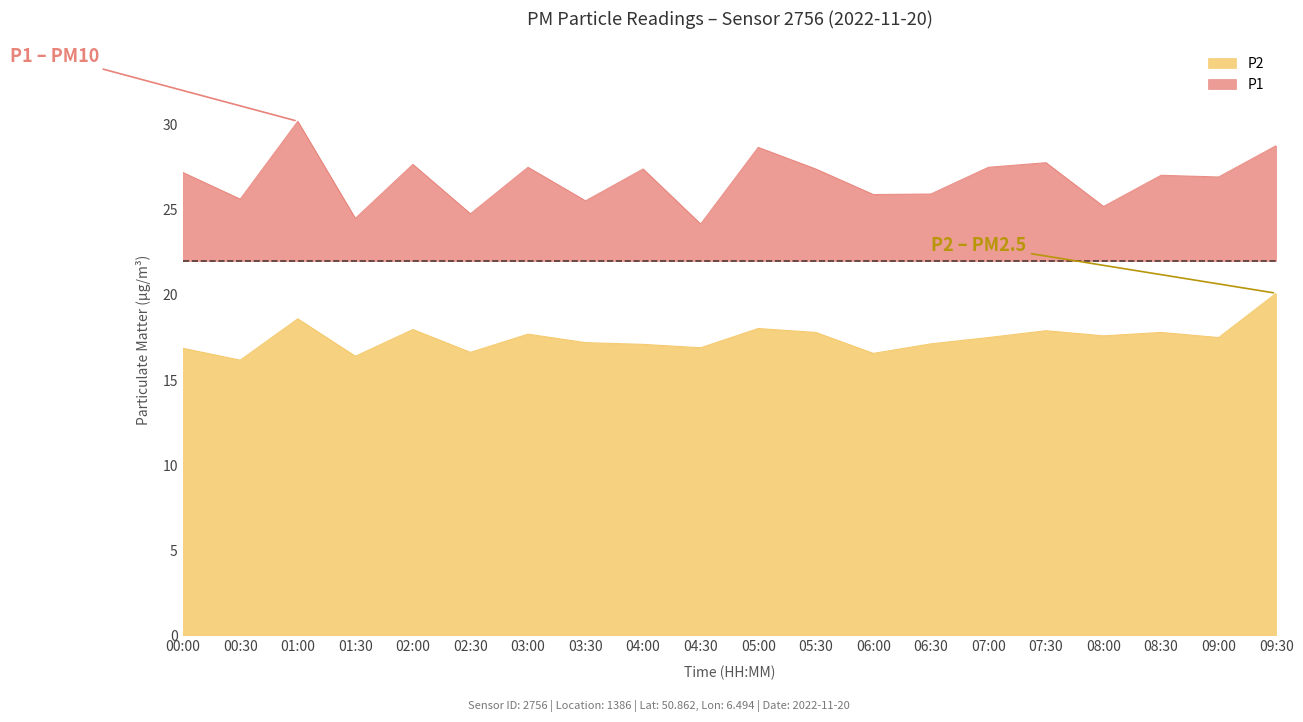

What position from the left is 00:30?

2